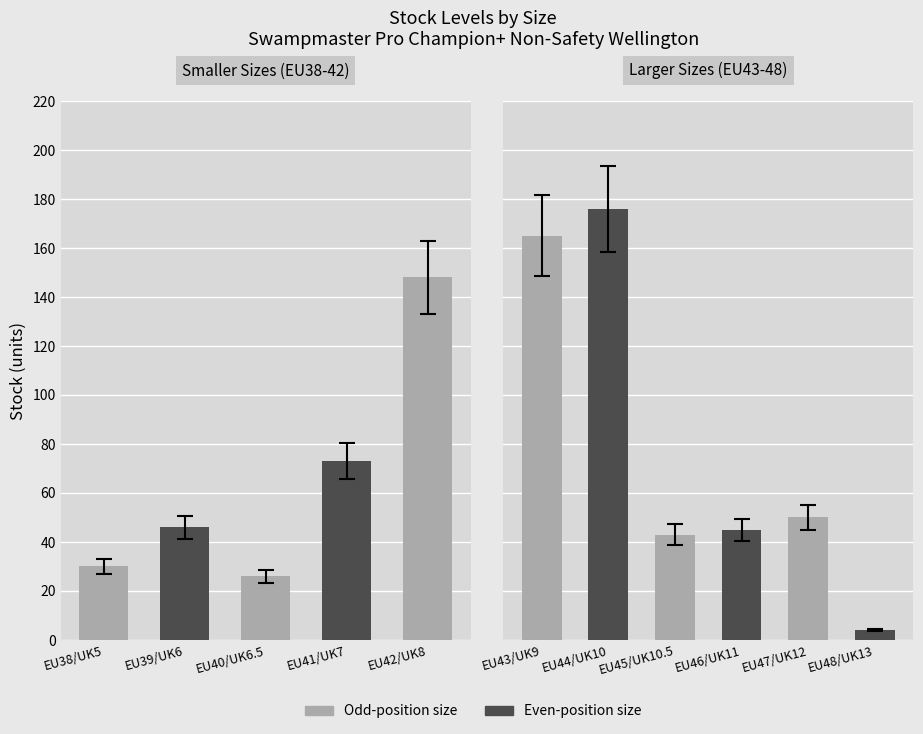

What is the label of the 2nd bar from the right?

EU47/UK12